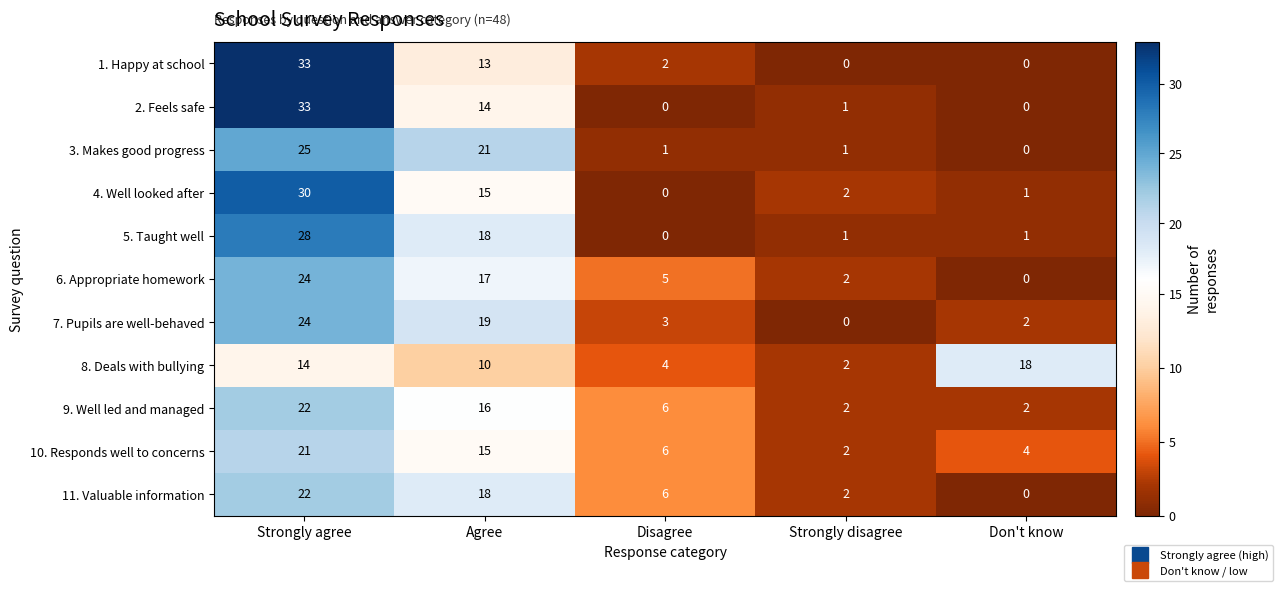

What is the sum of the 1. Happy at school values at Don't know and Strongly agree?

33